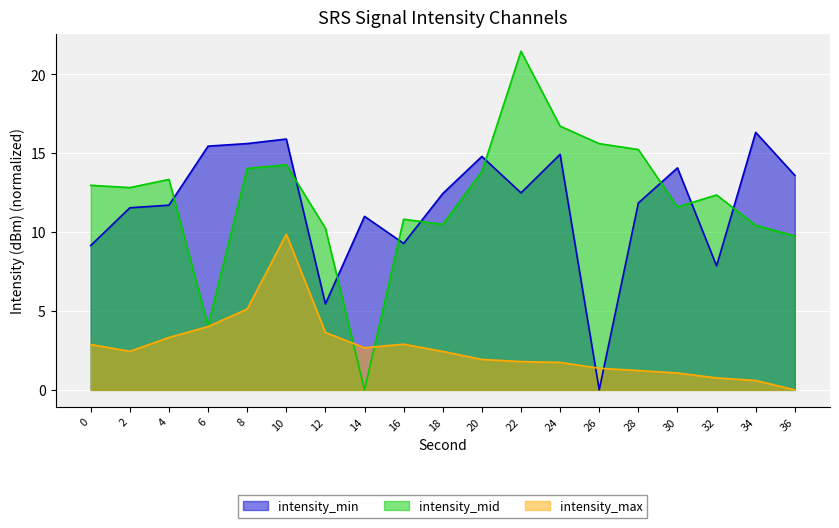

True or false: intensity_mid has a value of 3.2 at 8.

False